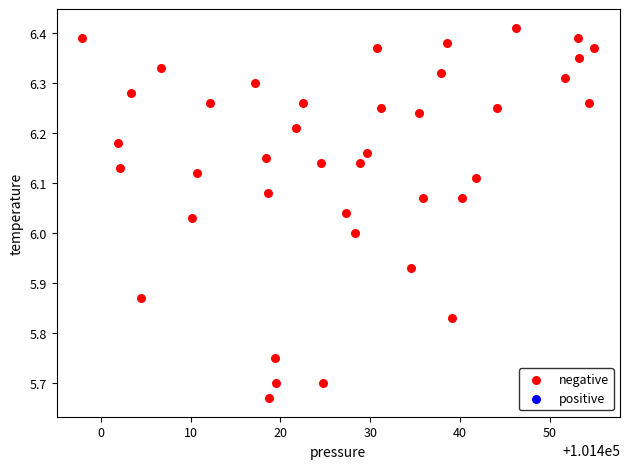

What is the range of X values (max minus min)?

57.0